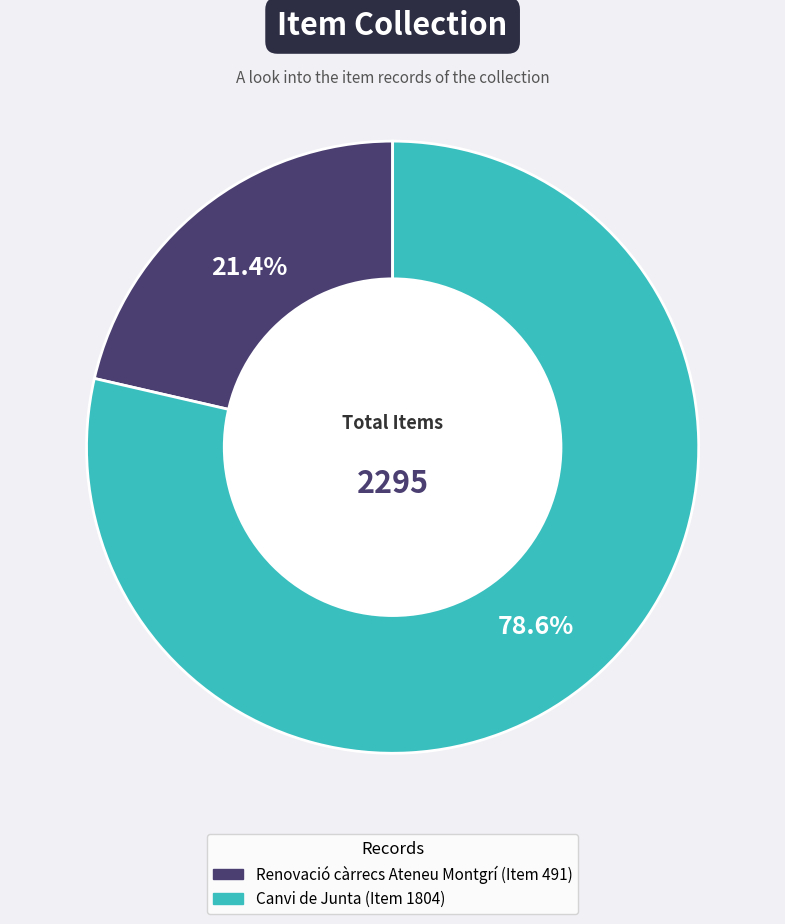

Is it true that Canvi de Junta (Item 1804) is 88% of the pie?

False